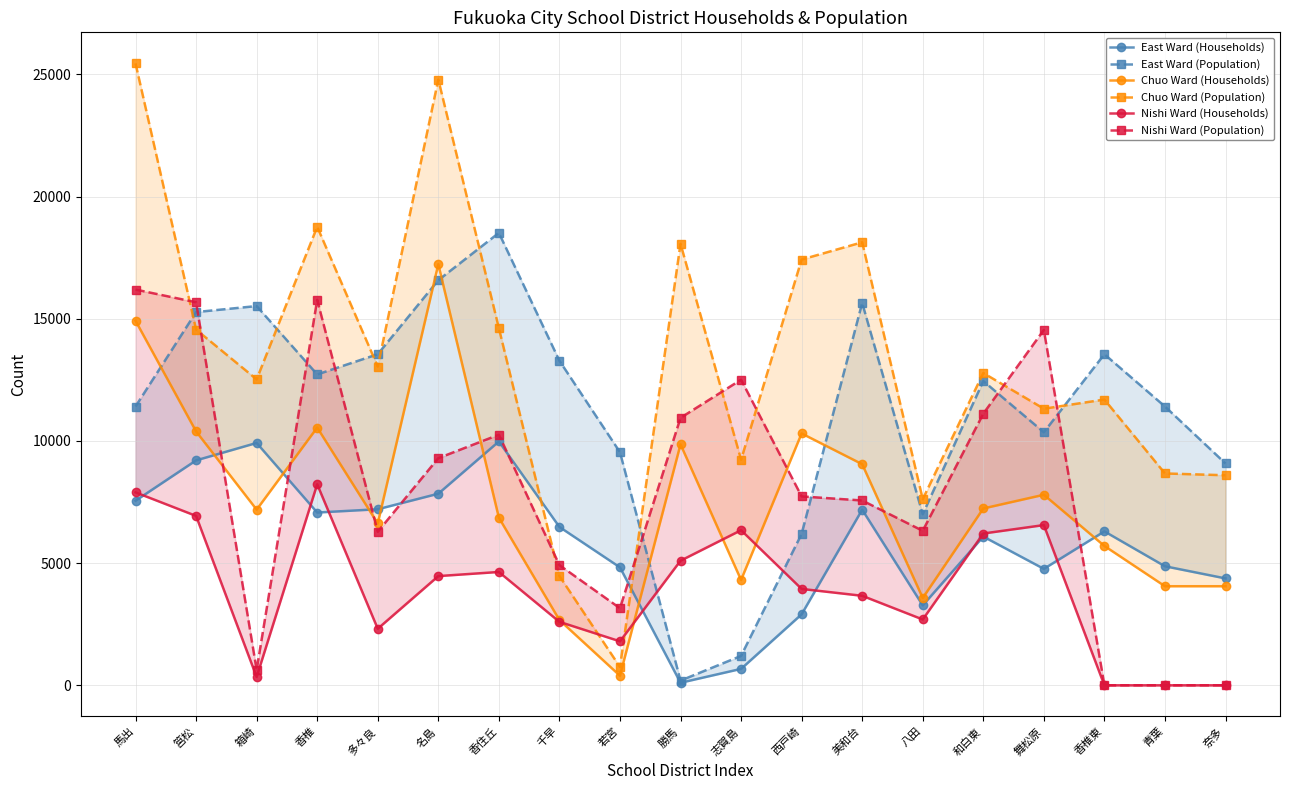

Reading right to left, extract all data points from this chart.

East Ward (Households): 4375	4872	6300	4766	6088	3272	7188	2906	672	104	4827	6482	9980	7842	7206	7072	9920	9206	7554
East Ward (Population): 9079	11411	13550	10356	12453	7002	15650	6198	1203	192	9540	13285	18517	16581	13551	12723	15522	15276	11411
Chuo Ward (Households): 4055	4055	5704	7799	7238	3574	9050	10308	4312	9861	392	2672	6862	17234	6623	10549	7190	10392	14920
Chuo Ward (Population): 8597	8671	11696	11321	12782	7617	18133	17426	9234	18072	749	4475	14620	24794	13044	18766	12521	14559	25453
Nishi Ward (Households): 0	0	0	6558	6213	2694	3664	3945	6348	5099	1800	2598	4639	4470	2315	8228	341	6933	7897
Nishi Ward (Population): 0	0	0	14545	11117	6323	7565	7731	12508	10947	3155	4918	10257	9296	6284	15778	627	15677	16198